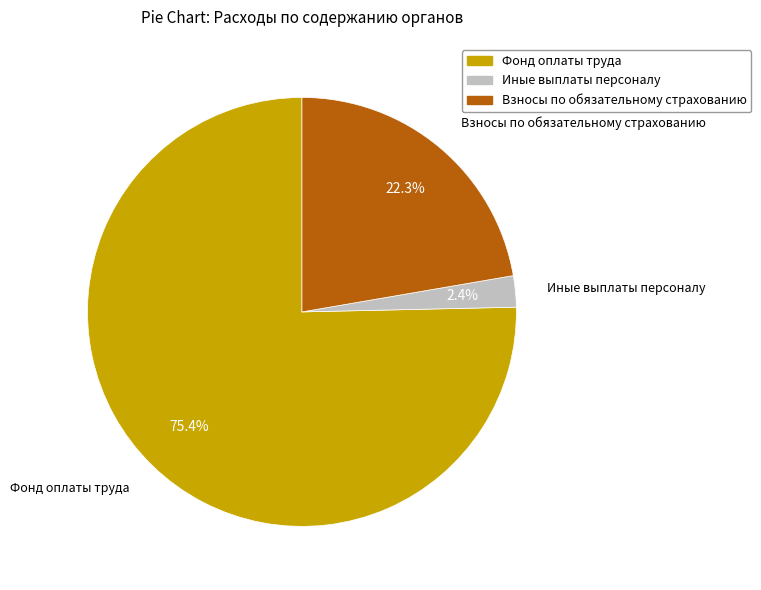

Is there any slice that represents more than half of the pie?

Yes